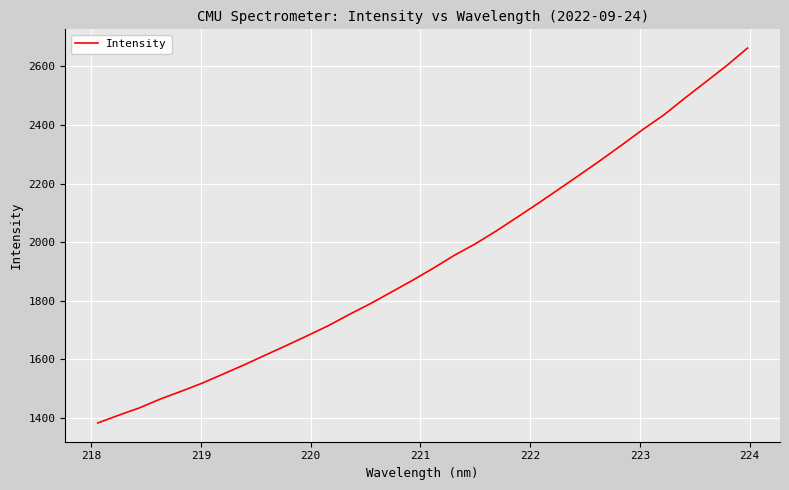

What is the smallest value displayed?

1382.7